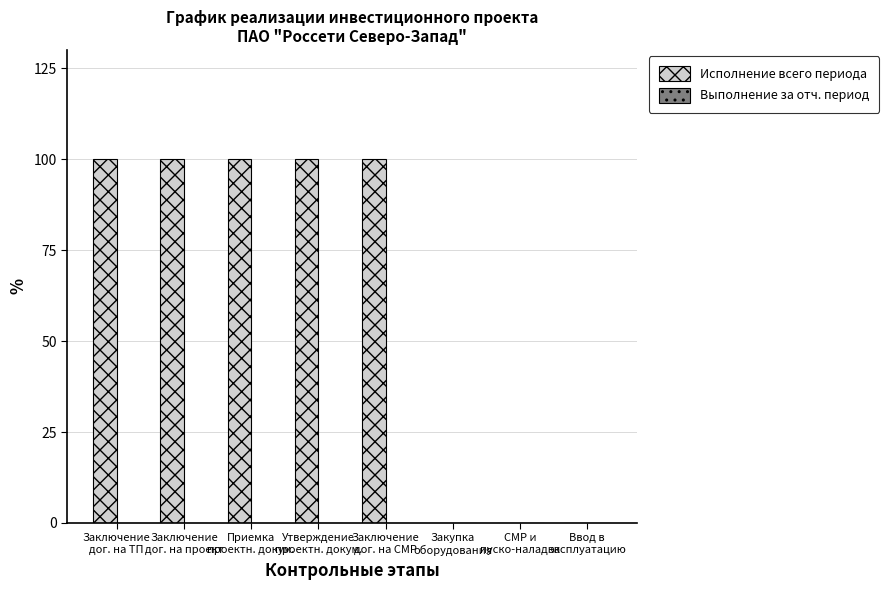

Are the bars horizontal?

No